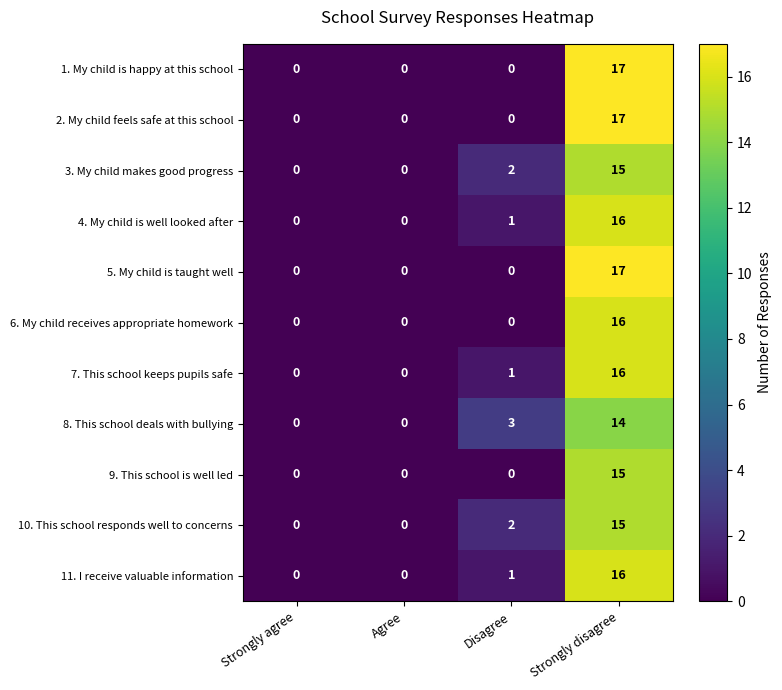

At which category does the chart reach its peak across all series?

Strongly disagree